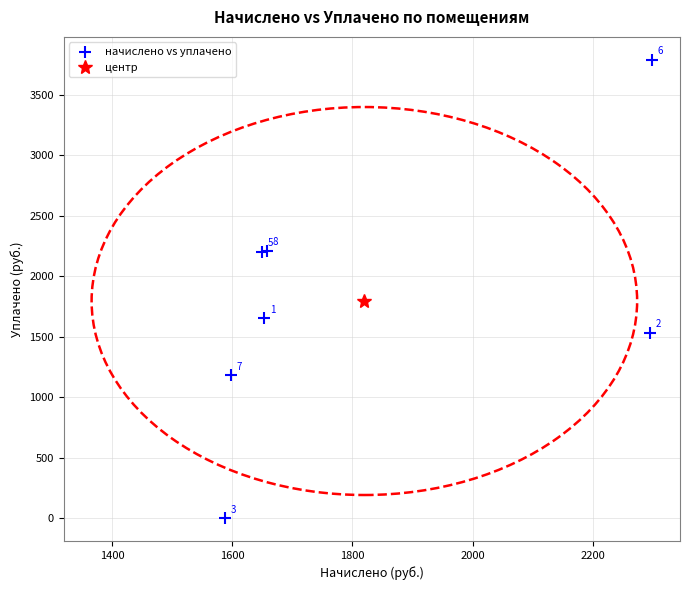

What Y value in the scatter plot is closest to 1894?

1653.4